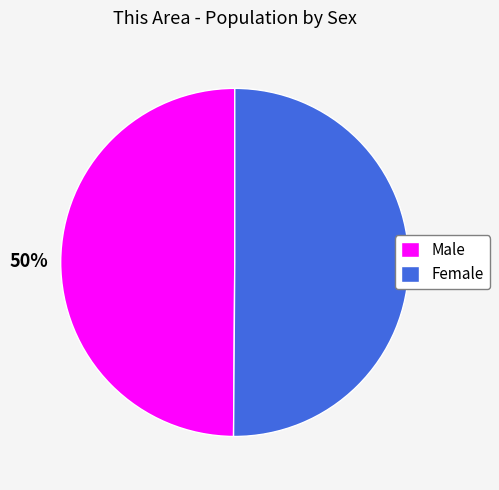

True or false: Female accounts for 61% of the total.

False